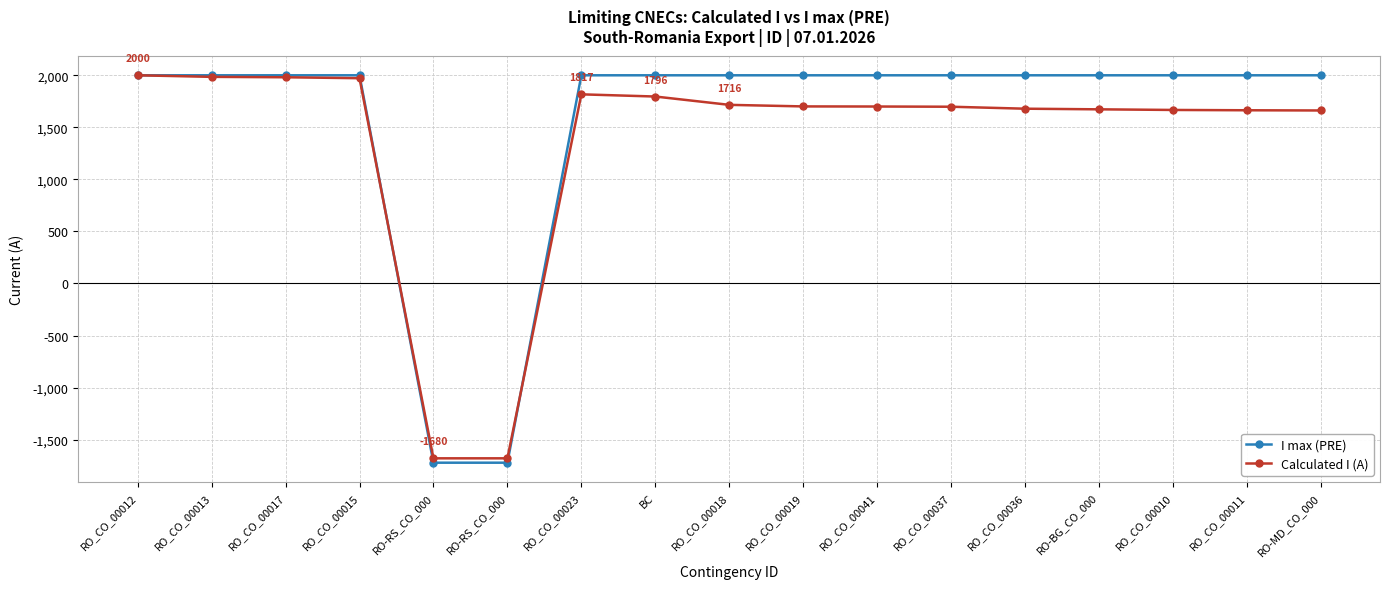

How many categories are shown in the chart?

17